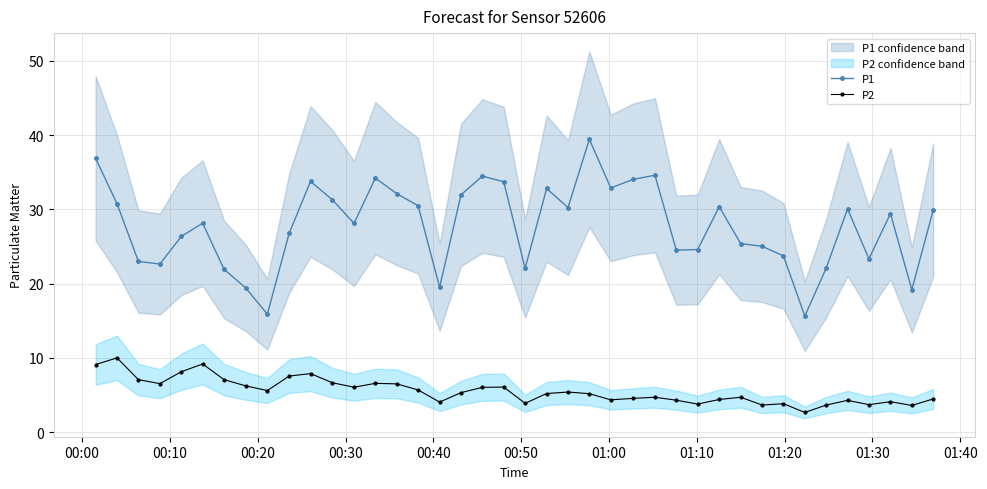

What is the average value of the P2 series?

5.5